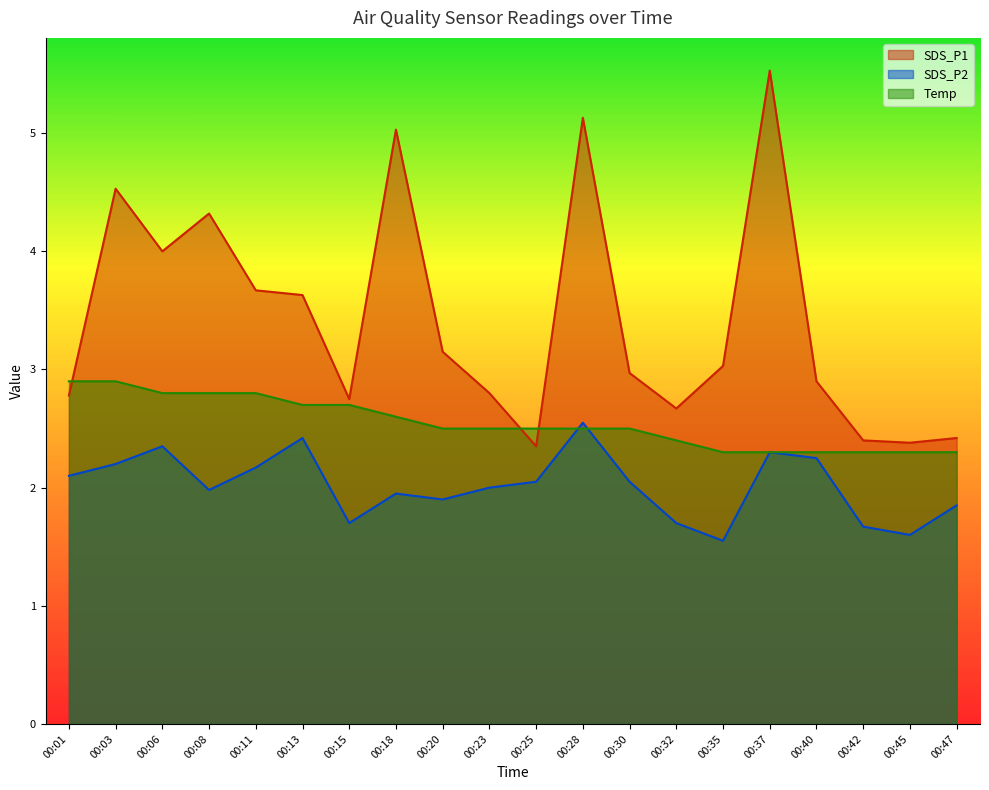

How many series are shown in this chart?

3